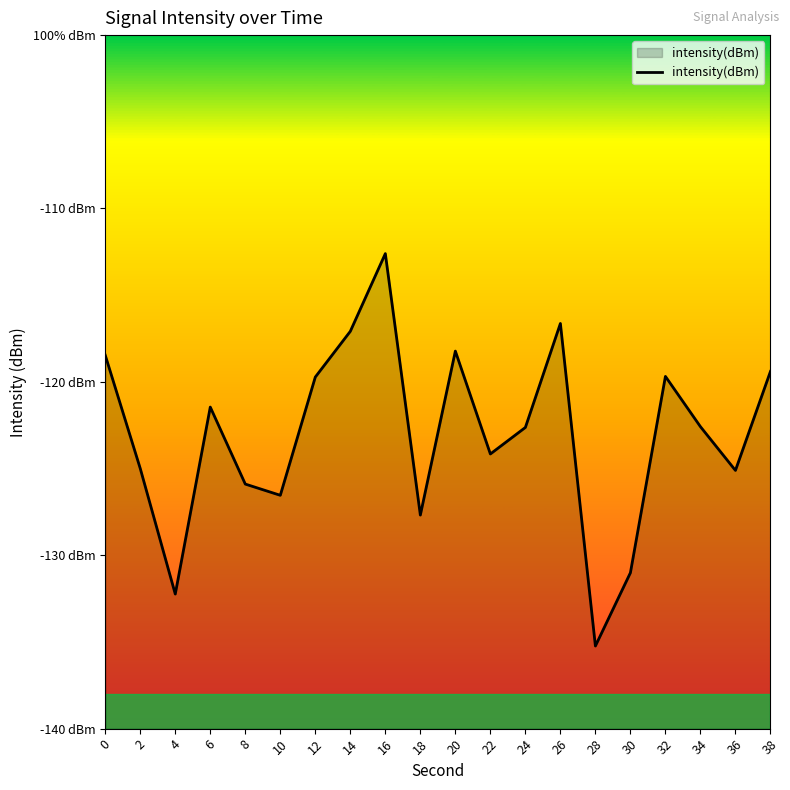

Reading left to right, what are all the values shown in this chart?

-118.5	-125.0	-132.2	-121.5	-125.9	-126.5	-119.7	-117.1	-112.6	-127.7	-118.2	-124.2	-122.6	-116.6	-135.2	-131.0	-119.7	-122.6	-125.1	-119.4